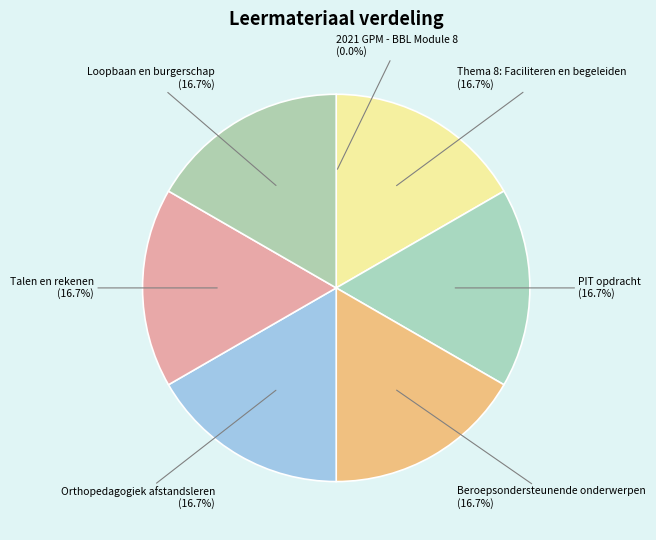

Does Thema 8: Faciliteren en begeleiden account for over 50% of the chart?

No